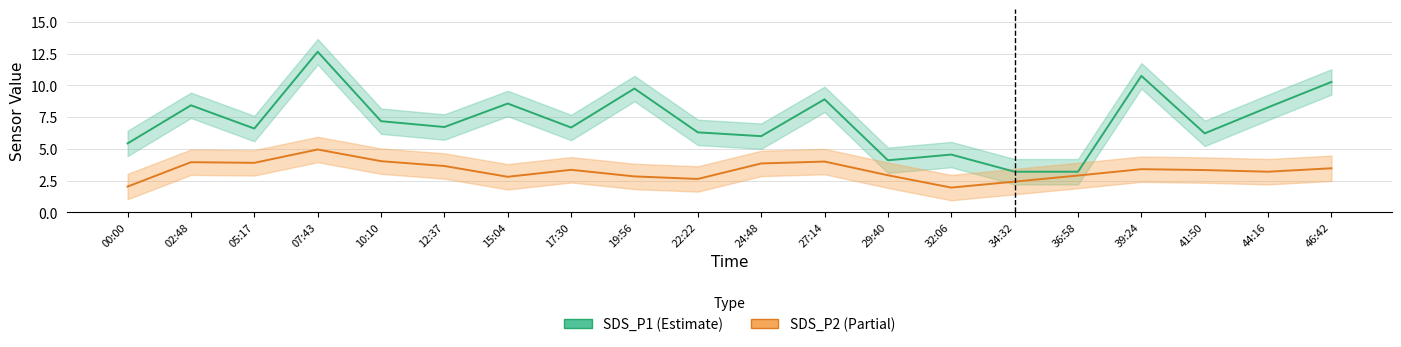

What is the difference between the SDS_P1 (Estimate) values at 10:10 and 15:04?

1.4